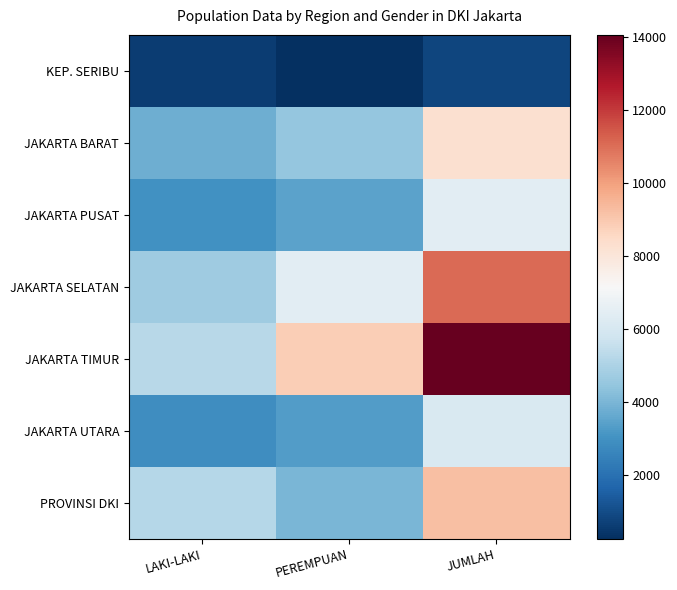

What is the greatest value displayed?

14049